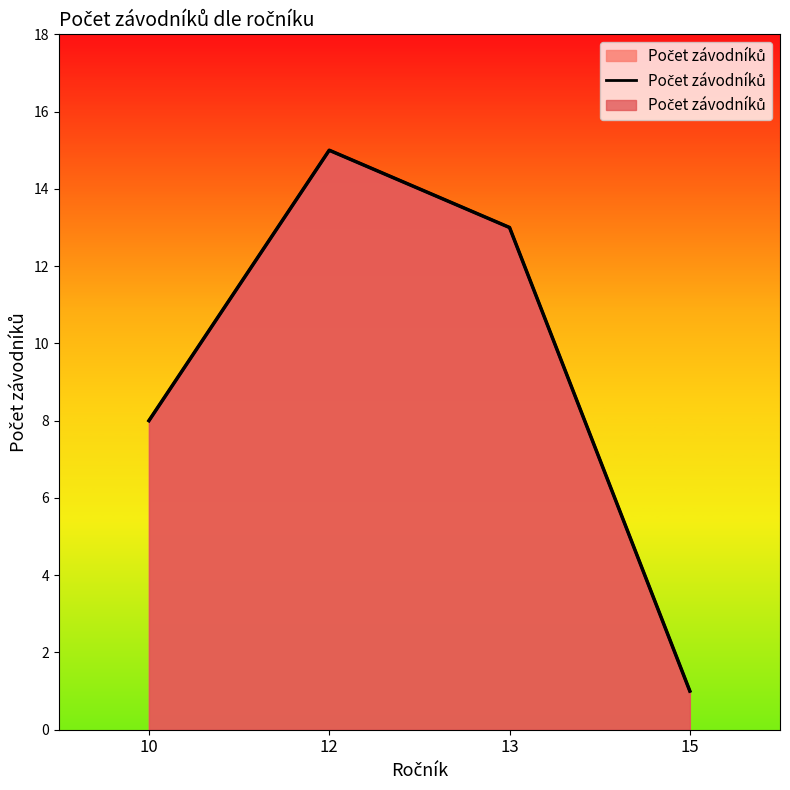

List the labels in order of value, largest first.

12, 13, 10, 15